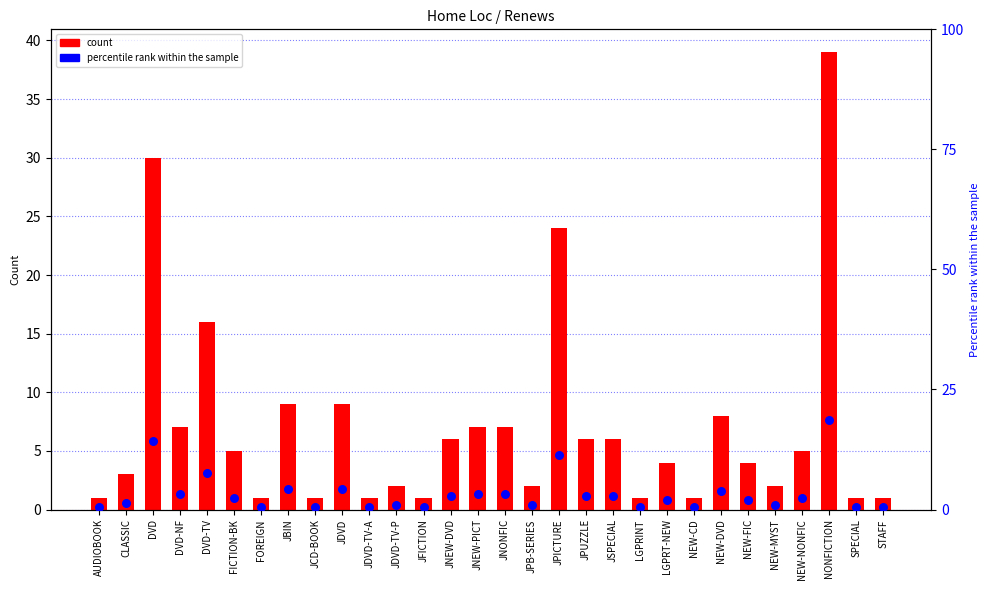

Is the value of percentile rank within the sample at STAFF greater than the value of count at FICTION-BK?

No